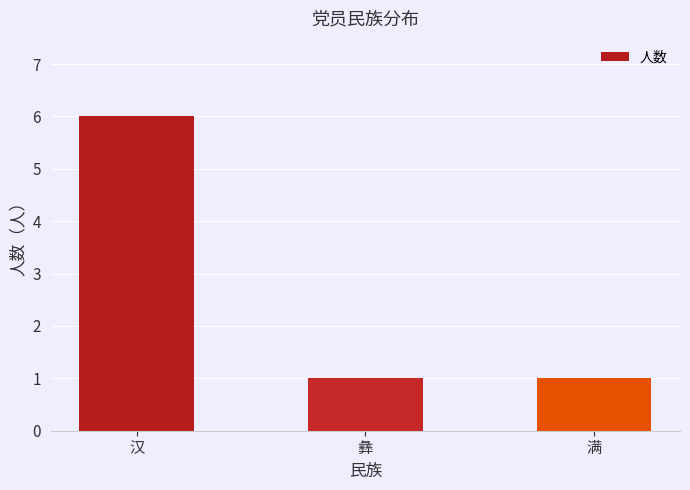

What position from the left is 彝?

2